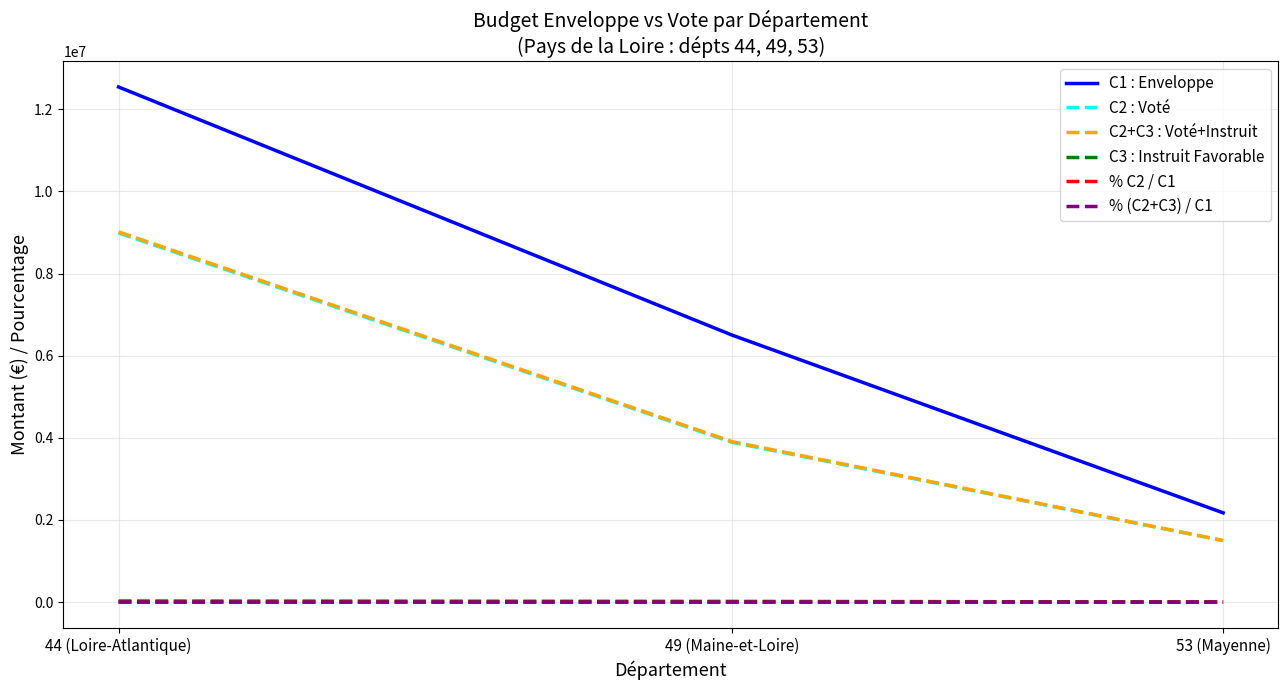

Which series has the widest spread of values?

C1 : Enveloppe